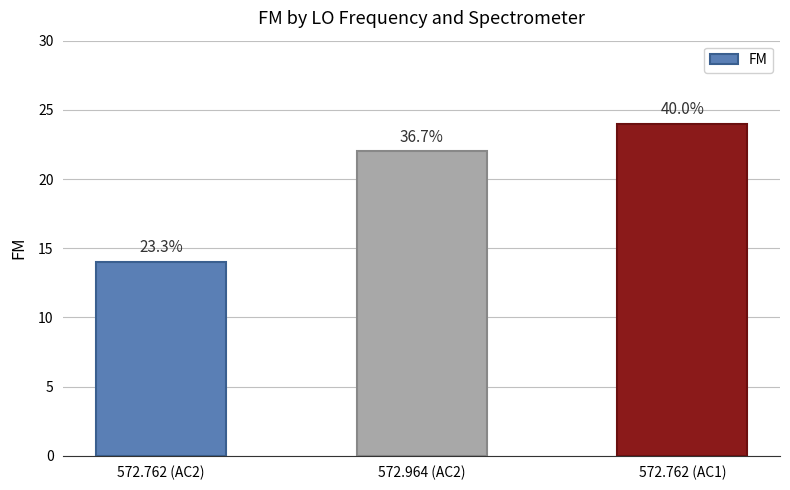

List the labels in order of value, largest first.

572.762 (AC1), 572.964 (AC2), 572.762 (AC2)